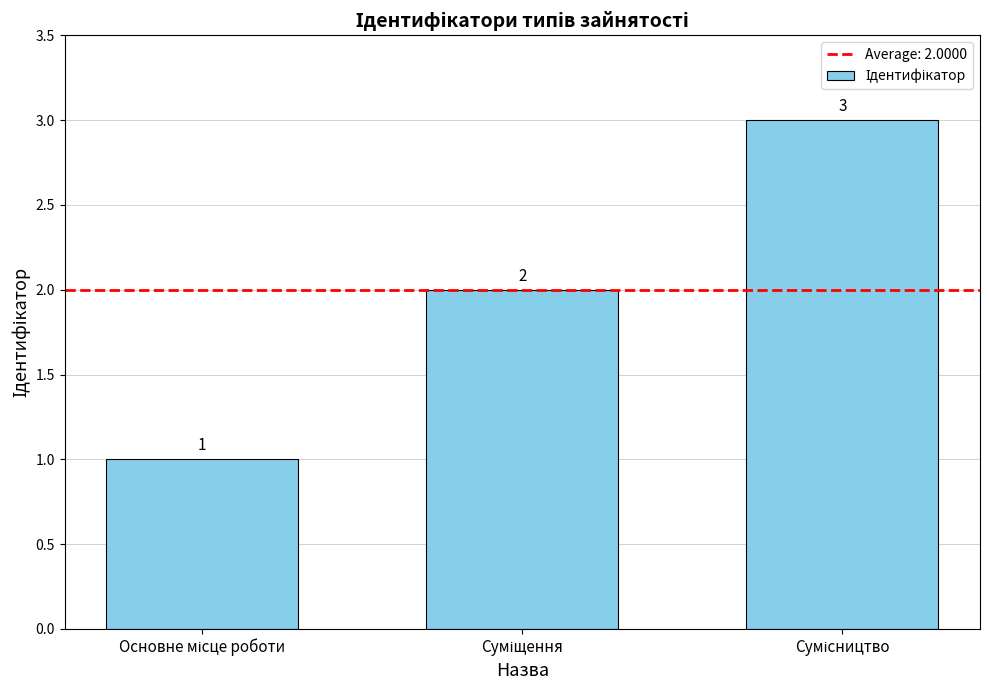

Reading right to left, transcribe all the data shown in this chart.

3	2	1